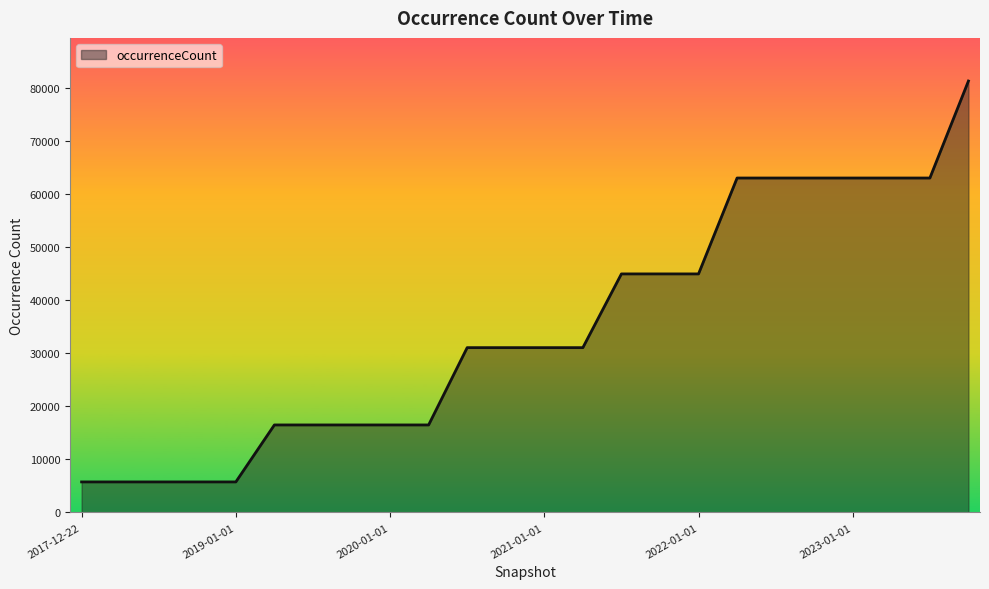

How many categories are shown in the chart?

24